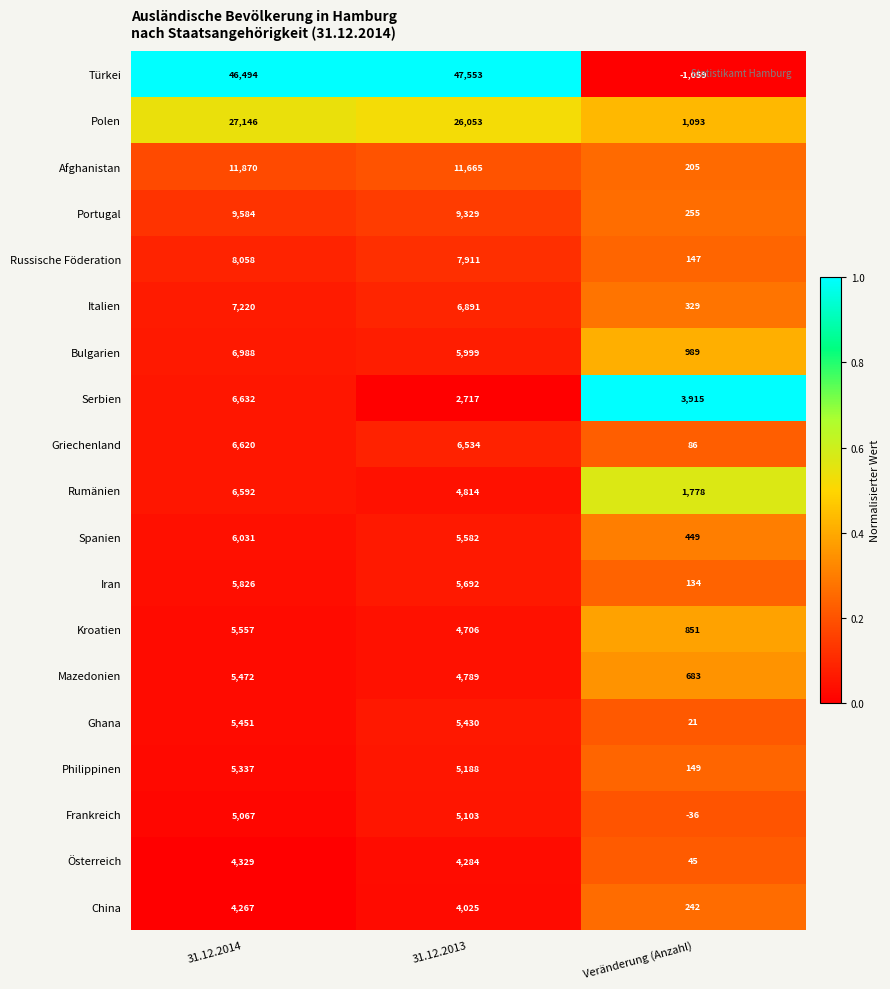

What is the difference between the Afghanistan values at 31.12.2013 and Veränderung (Anzahl)?

11460